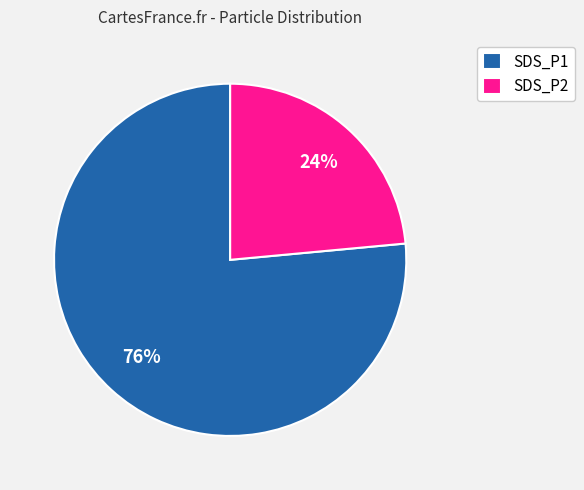

How many segments does this pie chart have?

2